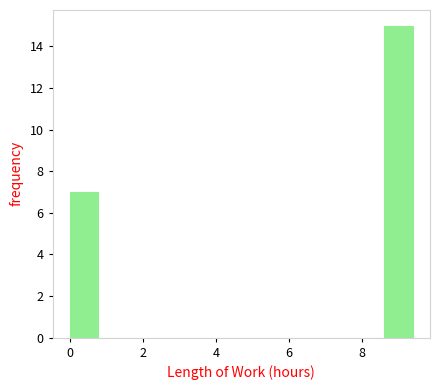

Read against the x-axis, roughly where is the centre of the tallest bar?

9.0